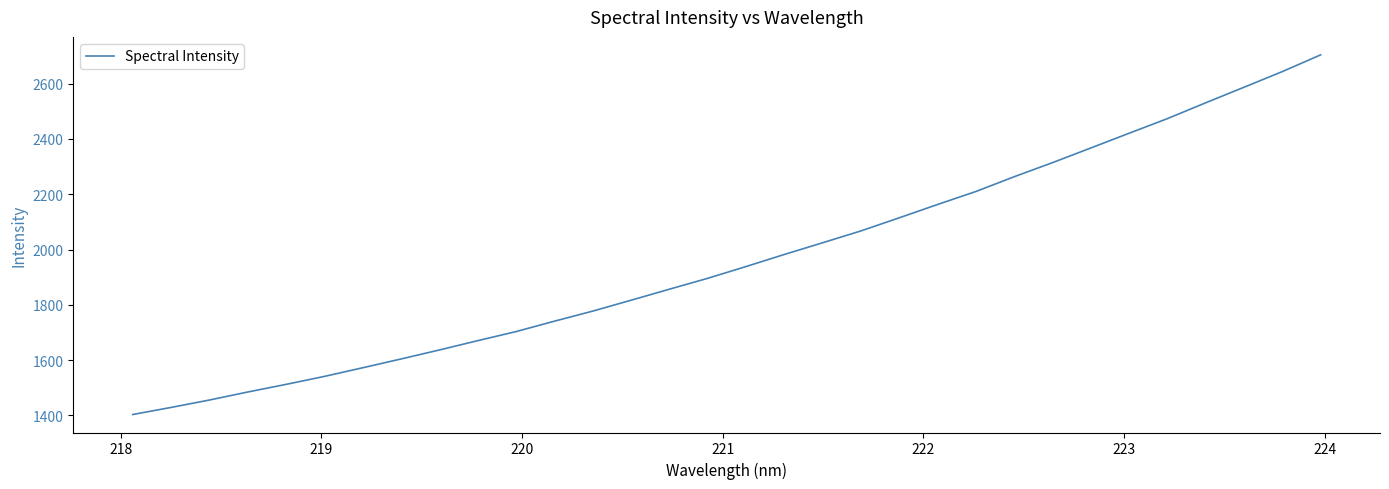

What is the difference between the maximum and minimum values?

1300.7